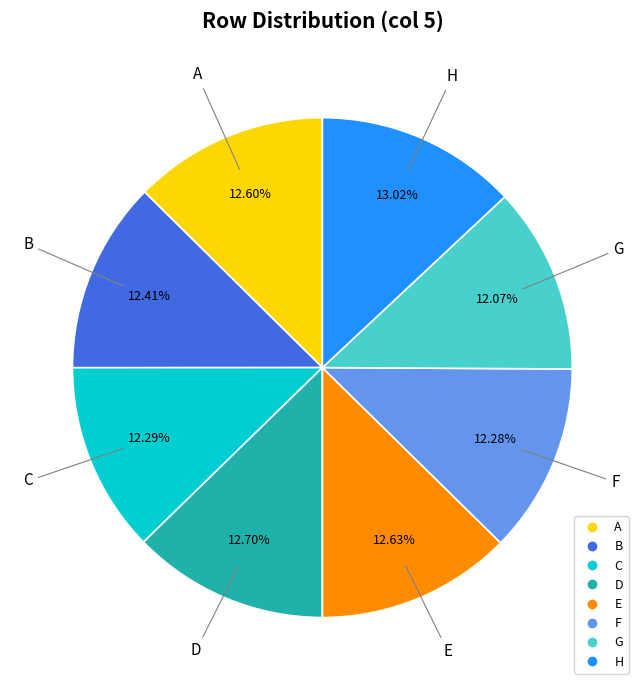

Is the sum of A and B greater than half?

No